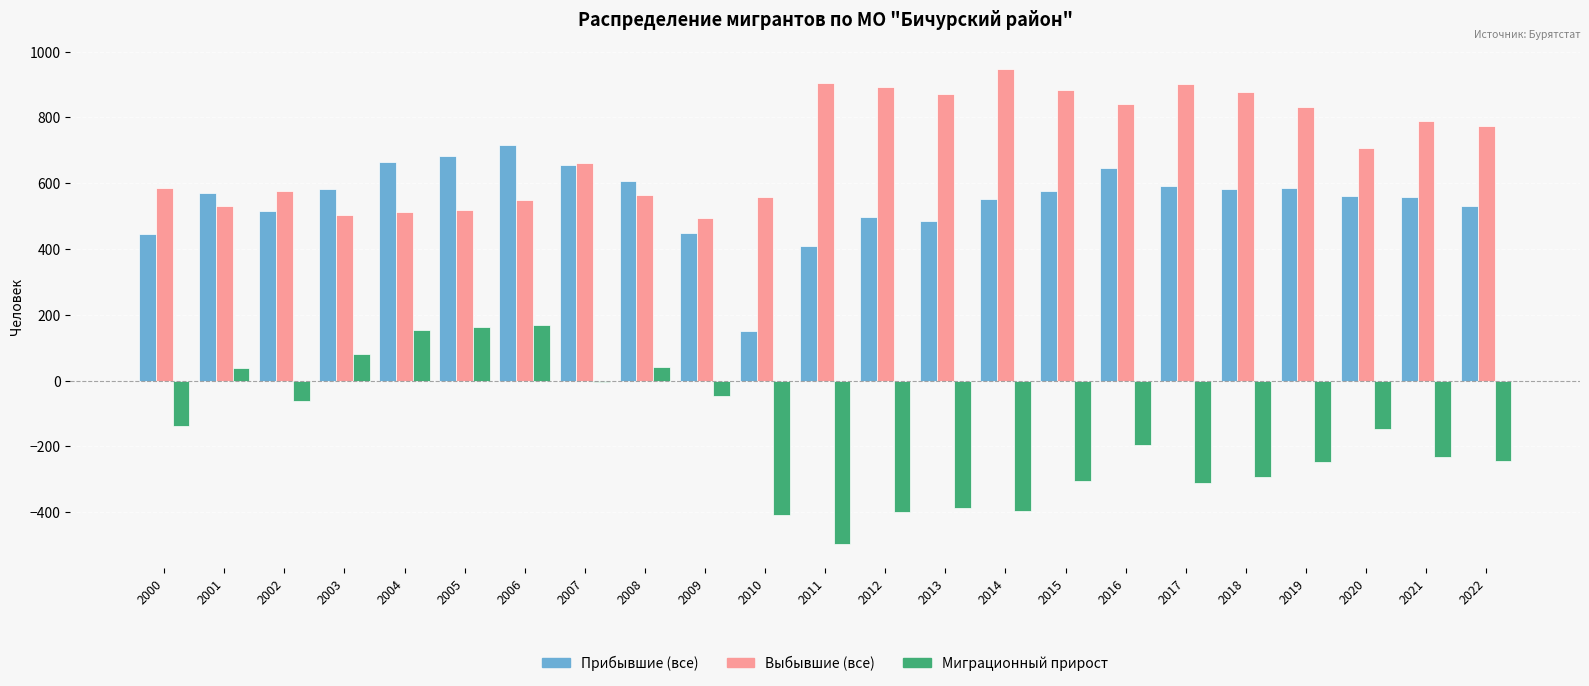

Rank the series by their maximum value, from highest to lowest.

Выбывшие (все), Прибывшие (все), Миграционный прирост